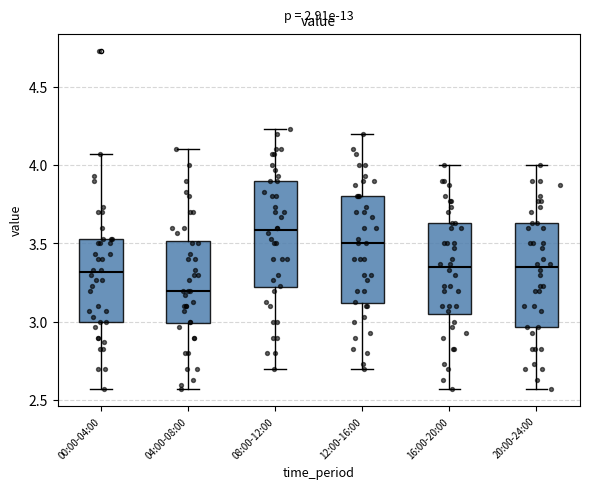

Reading left to right, read every box against the y-axis: the position of its median line, the range the box covers, and the ends of its whiskers. The values are not printed on the chart, so give them approximately, as read against the axis.

00:00-04:00: median 3.30, box 3.00 to 3.55, whiskers 2.55 to 4.05
04:00-08:00: median 3.20, box 3.00 to 3.50, whiskers 2.55 to 4.10
08:00-12:00: median 3.60, box 3.20 to 3.90, whiskers 2.70 to 4.25
12:00-16:00: median 3.50, box 3.10 to 3.80, whiskers 2.70 to 4.20
16:00-20:00: median 3.35, box 3.05 to 3.65, whiskers 2.55 to 4.00
20:00-24:00: median 3.35, box 2.95 to 3.65, whiskers 2.55 to 4.00